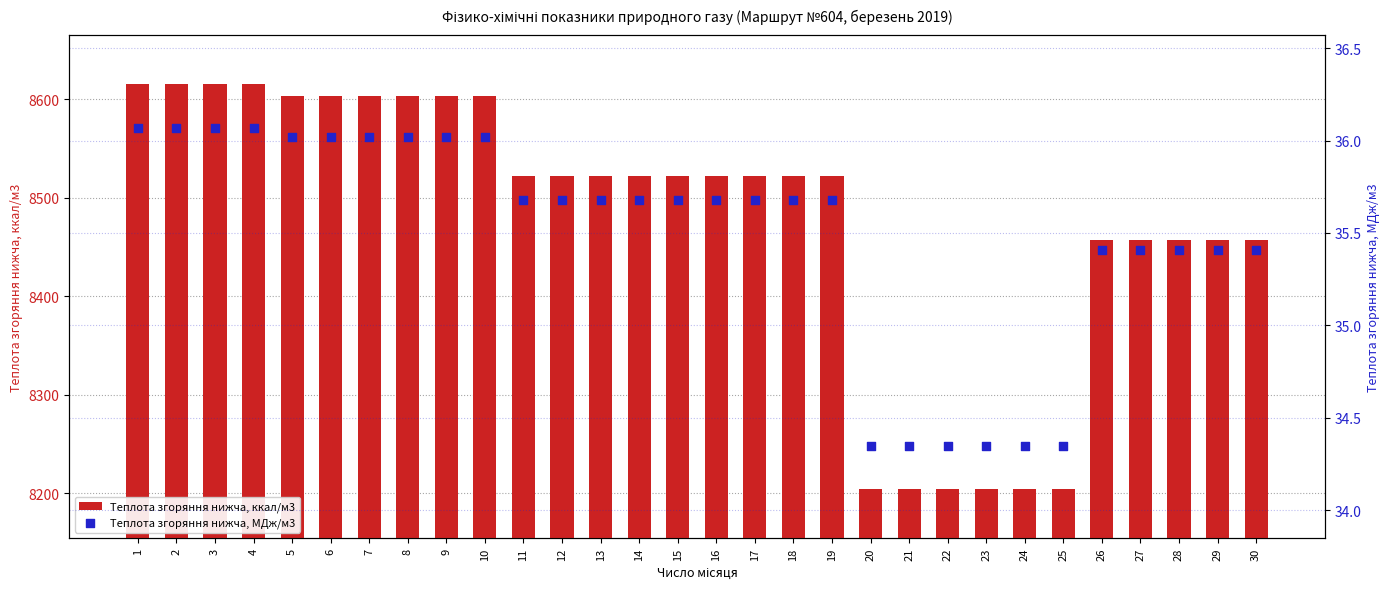

At how many categories does at least one series exceed 5931?

30